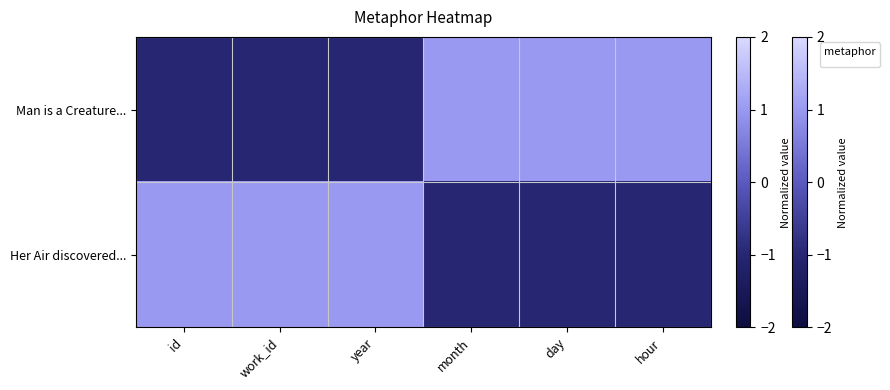

List the labels in order of value, largest first.

id, work_id, year, month, day, hour